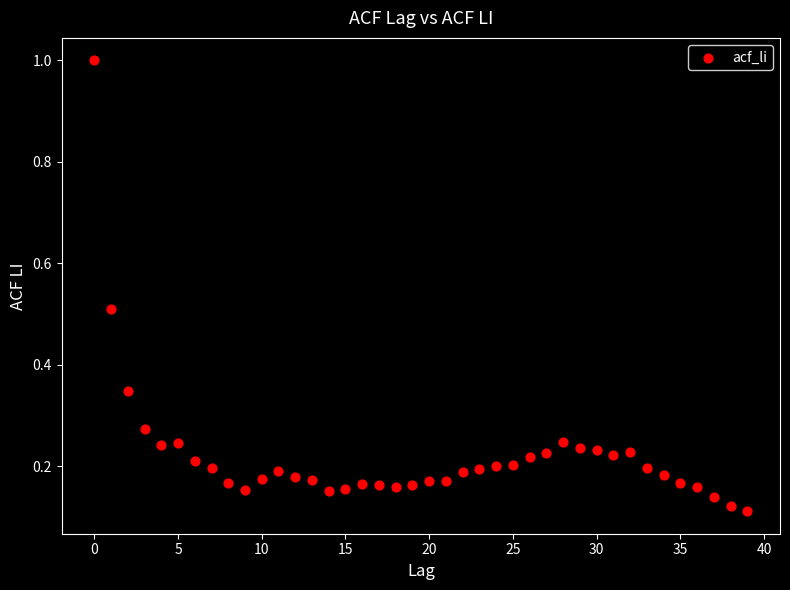

What is the range of Y values (max minus min)?

0.9